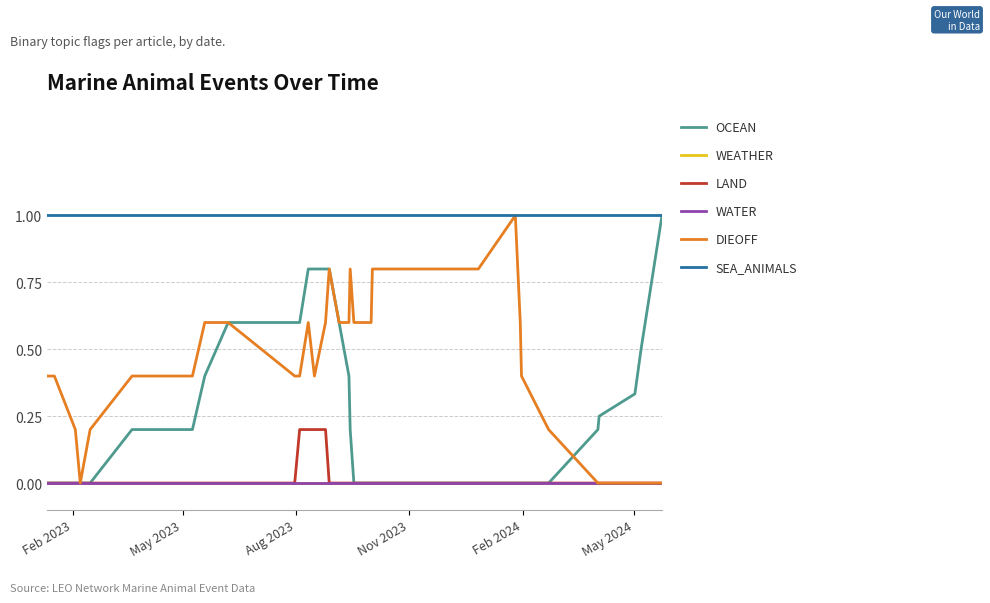

How many series are shown in this chart?

6